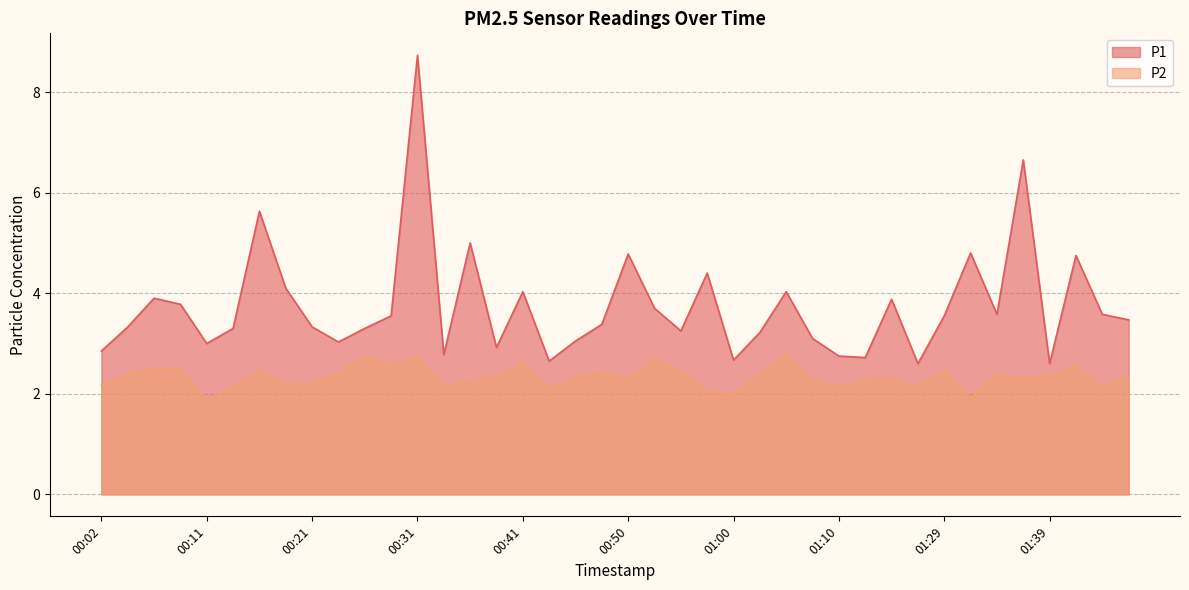

Reading left to right, transcribe all the data shown in this chart.

P1: 00:02=2.9	00:04=3.3	00:06=3.9	00:09=3.8	00:11=3.0	00:14=3.3	00:16=5.6	00:19=4.1	00:21=3.3	00:24=3.0	00:26=3.3	00:28=3.5	00:31=8.7	00:33=2.8	00:36=5.0	00:38=2.9	00:41=4.0	00:43=2.6	00:45=3.0	00:48=3.4	00:50=4.8	00:53=3.7	00:55=3.2	00:58=4.4	01:00=2.7	01:03=3.2	01:05=4.0	01:08=3.1	01:10=2.8	01:13=2.7	01:15=3.9	01:18=2.6	01:29=3.5	01:31=4.8	01:34=3.6	01:36=6.7	01:39=2.6	01:41=4.8	01:44=3.6	01:46=3.5
P2: 00:02=2.2	00:04=2.4	00:06=2.5	00:09=2.5	00:11=1.9	00:14=2.1	00:16=2.5	00:19=2.2	00:21=2.2	00:24=2.4	00:26=2.8	00:28=2.5	00:31=2.8	00:33=2.1	00:36=2.2	00:38=2.3	00:41=2.6	00:43=2.1	00:45=2.3	00:48=2.4	00:50=2.3	00:53=2.7	00:55=2.5	00:58=2.0	01:00=2.0	01:03=2.4	01:05=2.8	01:08=2.2	01:10=2.1	01:13=2.2	01:15=2.3	01:18=2.1	01:29=2.5	01:31=1.9	01:34=2.4	01:36=2.3	01:39=2.4	01:41=2.5	01:44=2.1	01:46=2.4